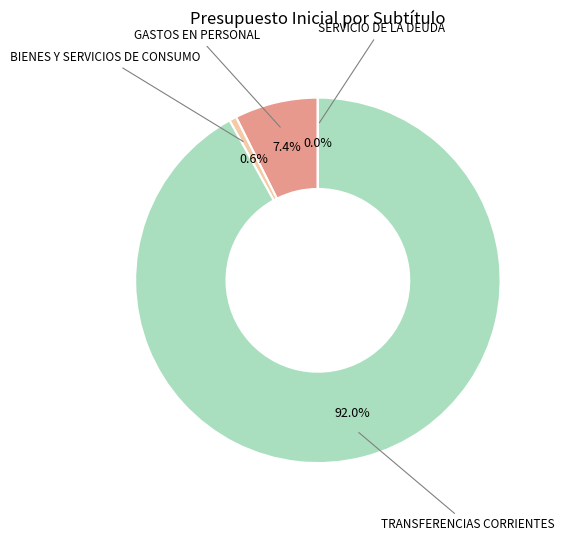

Approximately how many times larger is the value at TRANSFERENCIAS CORRIENTES compared to GASTOS EN PERSONAL?

12.4